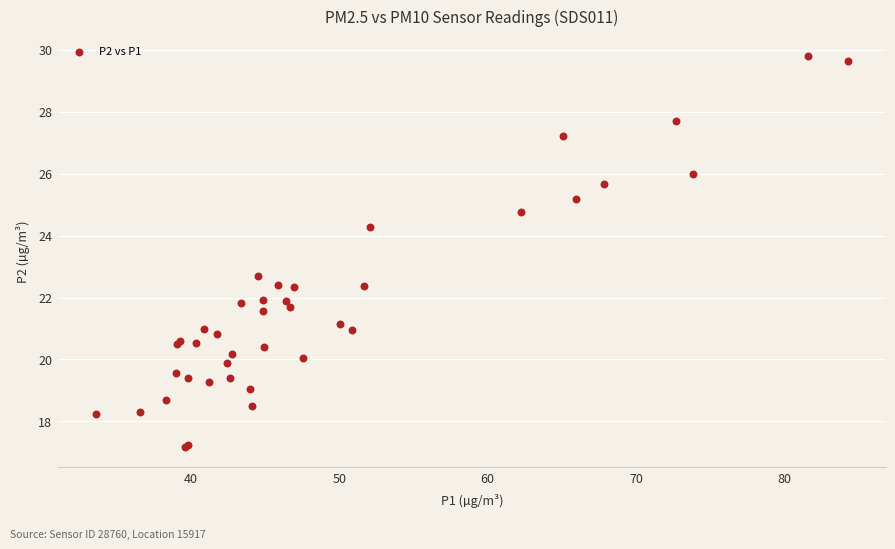

What Y value in the scatter plot is closest to 23?

22.7